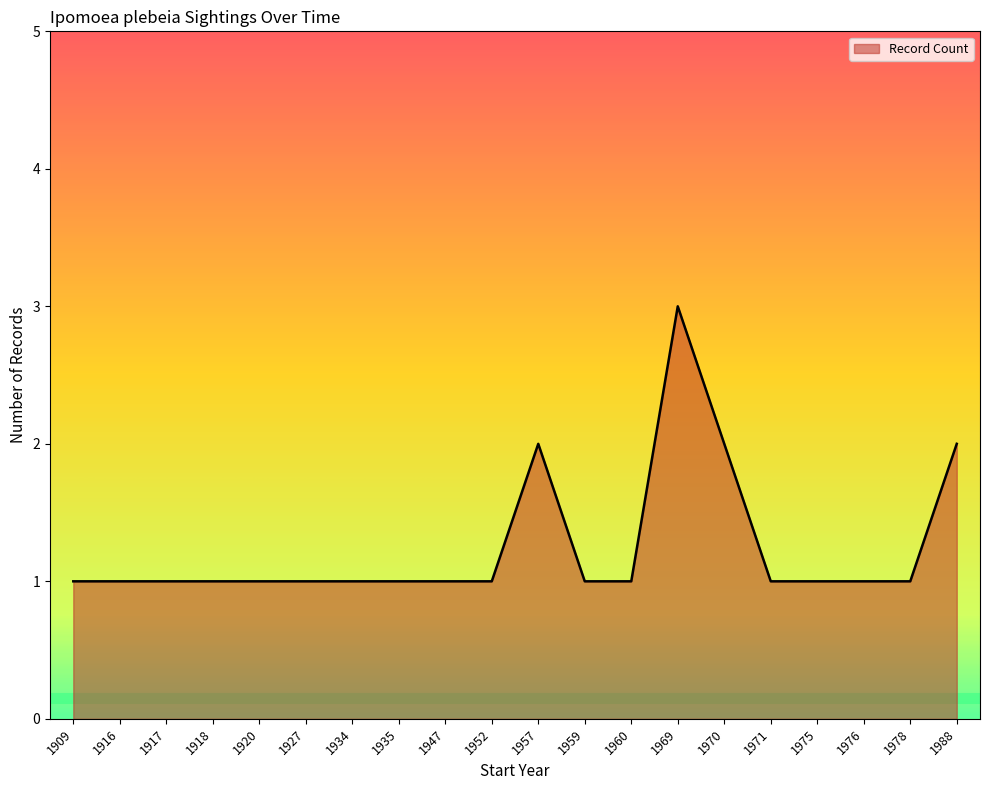

What value does the data have at 1920?

1